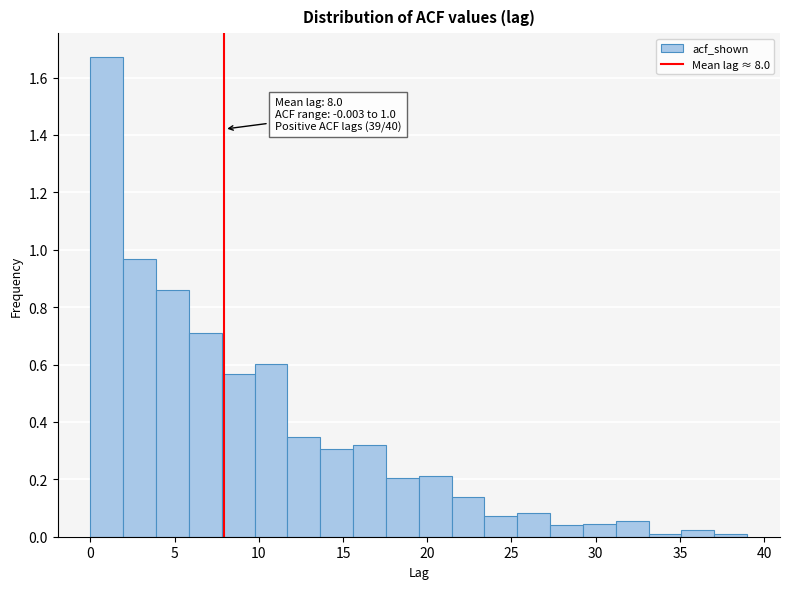

Around what value on the x-axis is the tallest bar? Give the approximate position of its centre, as read against the axis.

1.0